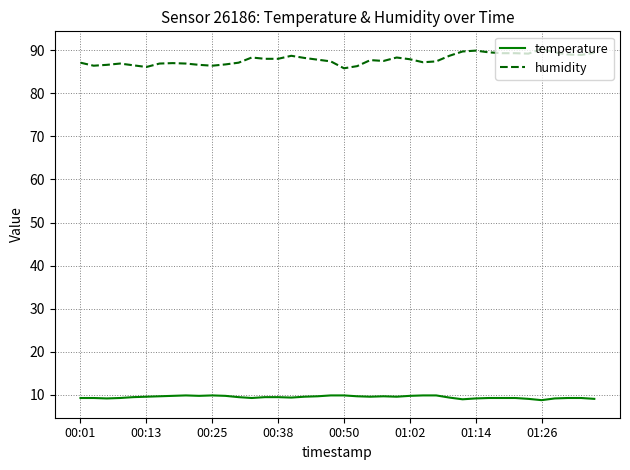

Which series has the largest total across all categories?

humidity